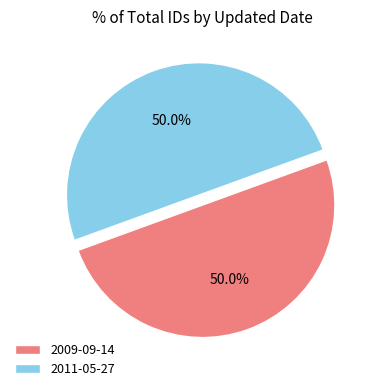

What percentage is NOT represented by 2009-09-14?

50.0%